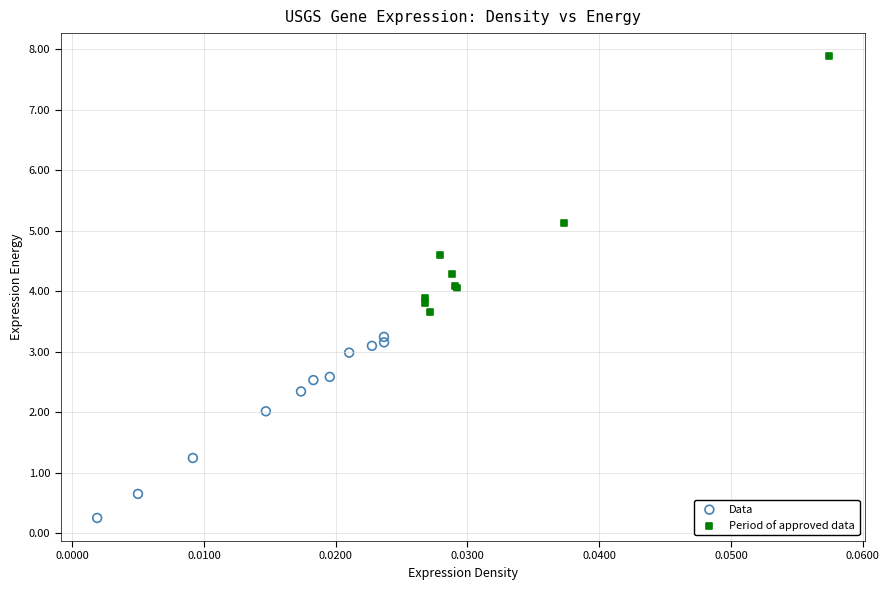

Which series has the largest Y range (max minus min)?

Period of approved data